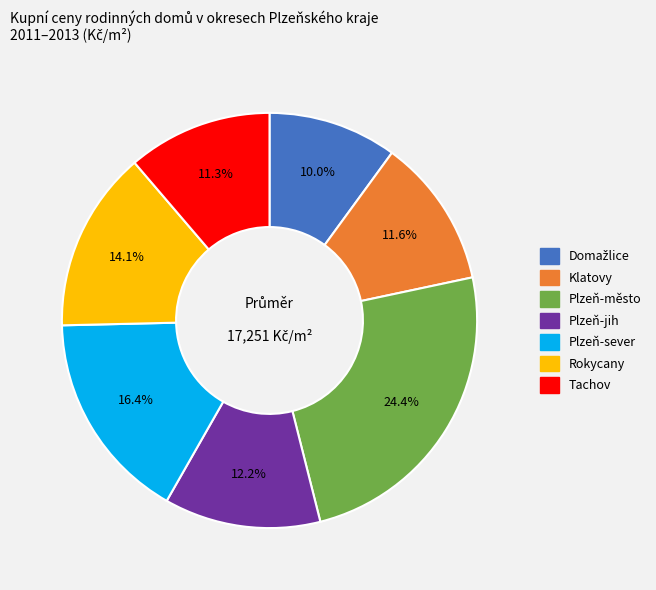

What percentage is the Tachov slice, to the nearest percent?

11%